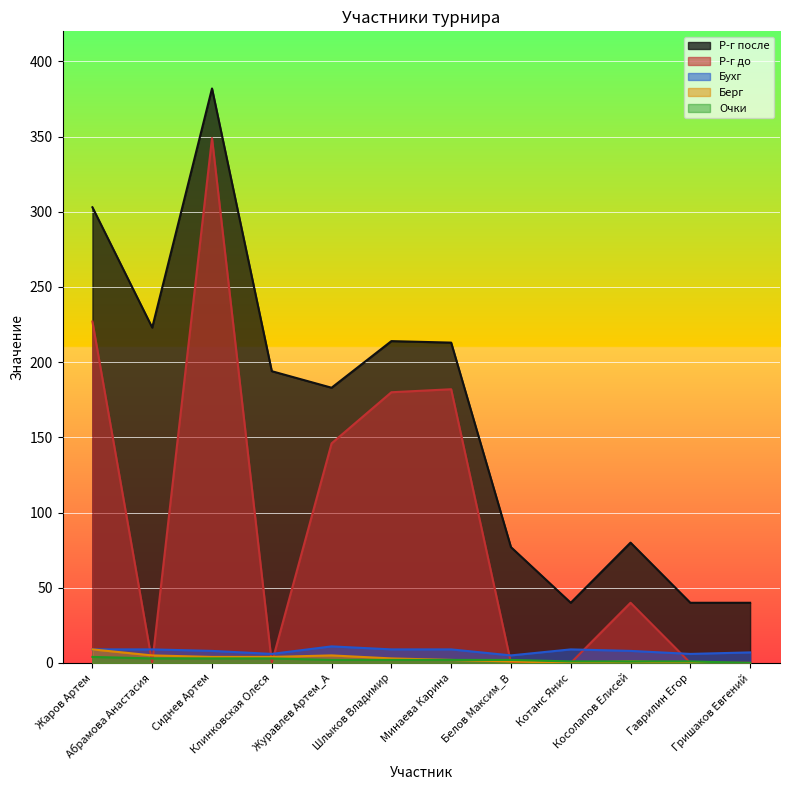

What is the difference between the Берг values at Жаров Артем and Котанс Янис?

9